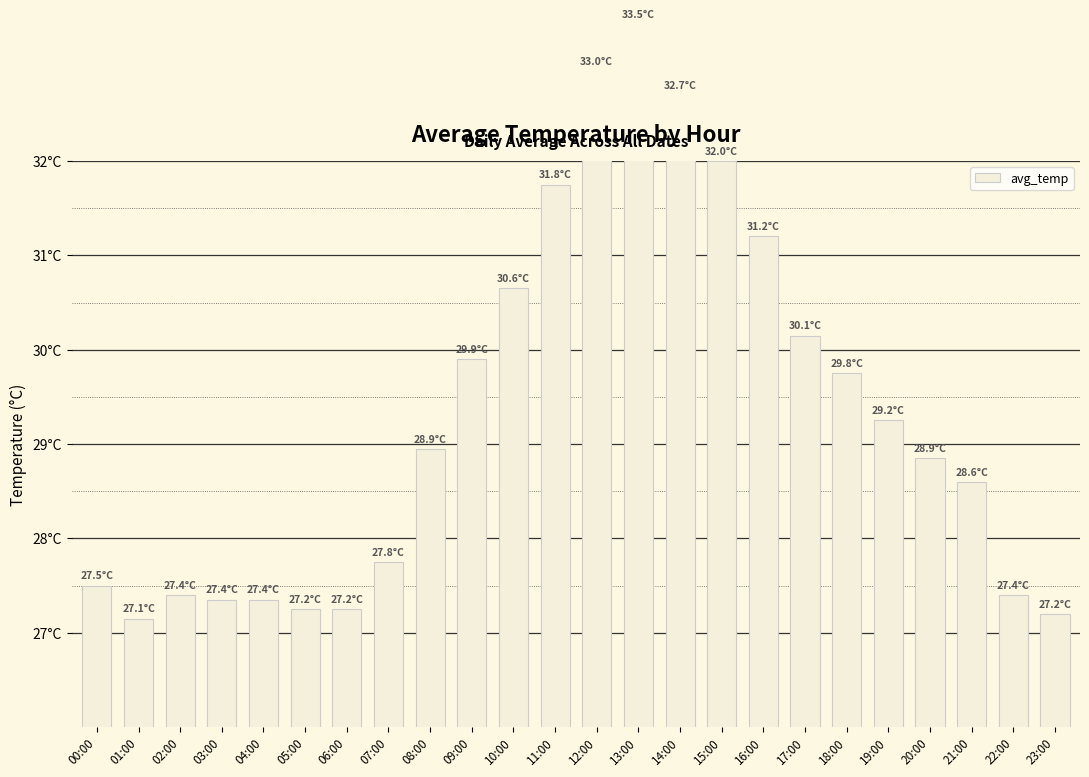

What is the label of the 16th bar from the left?

15:00